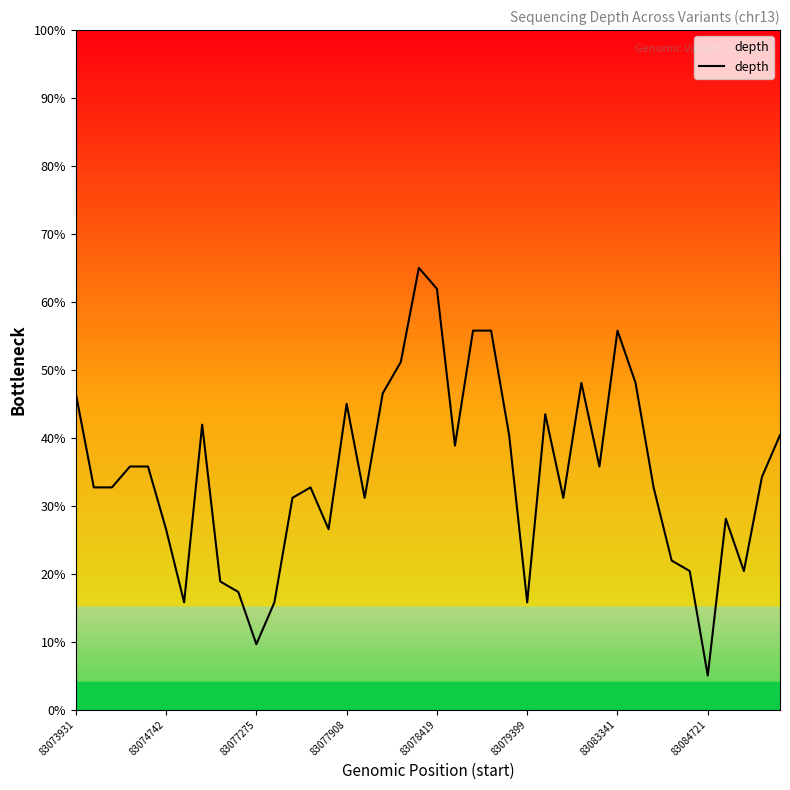

How many values exceed 34?

20